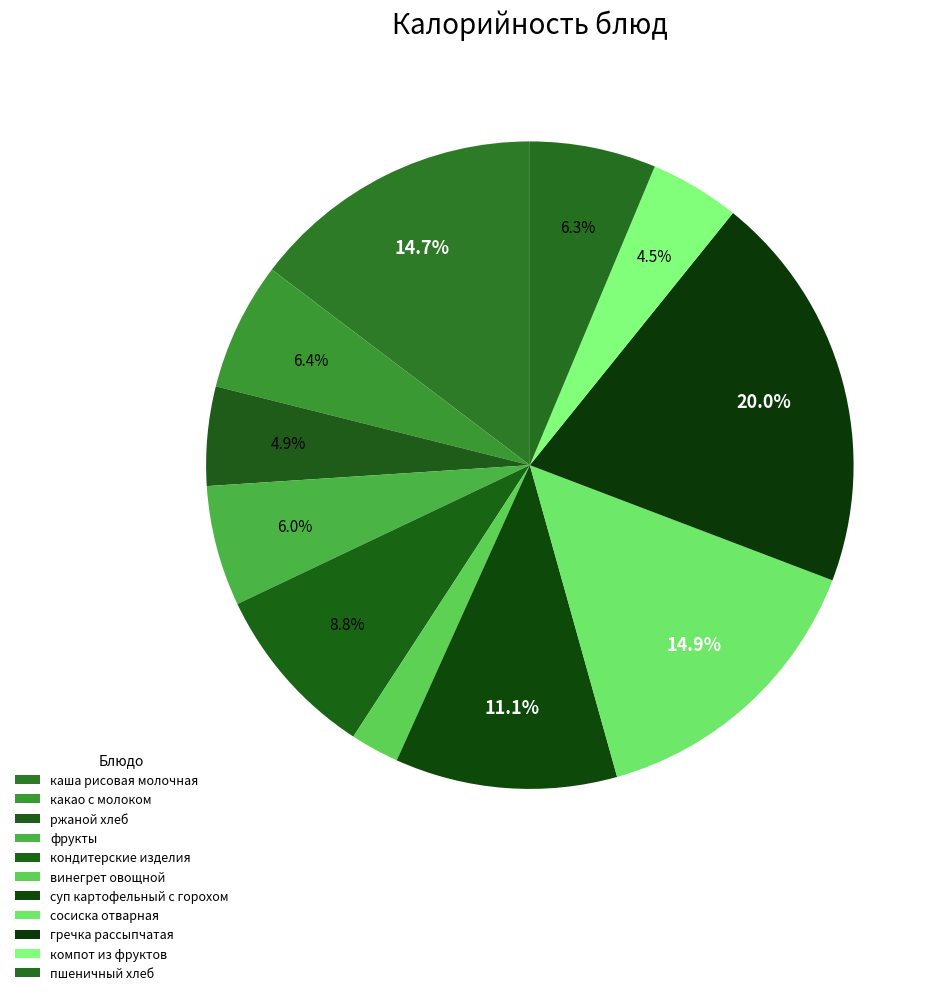

How many segments does this pie chart have?

11